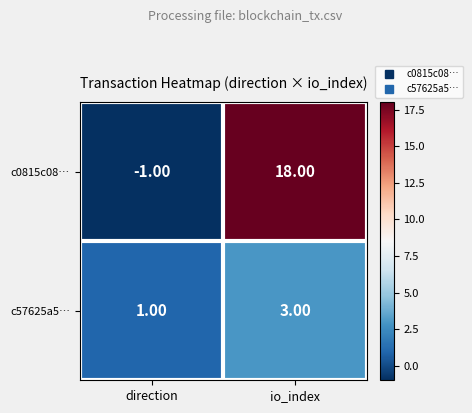

At which category is the sum across all series the highest?

io_index